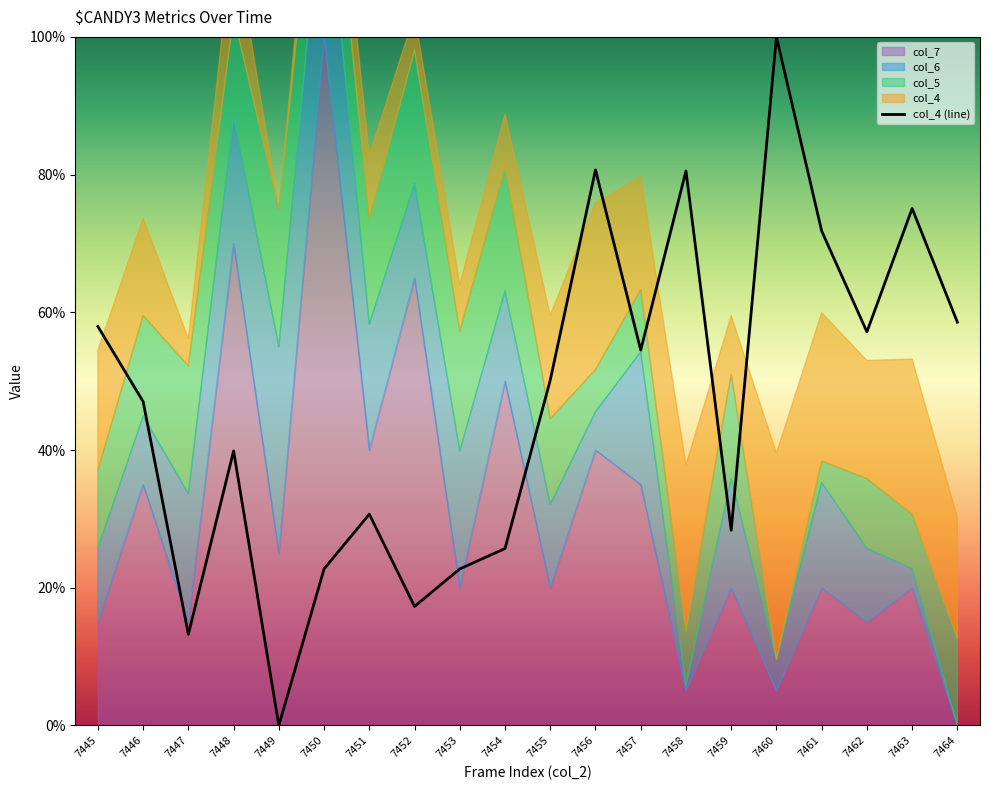

What is the sum of the values at 7460 and 7450?

122.7